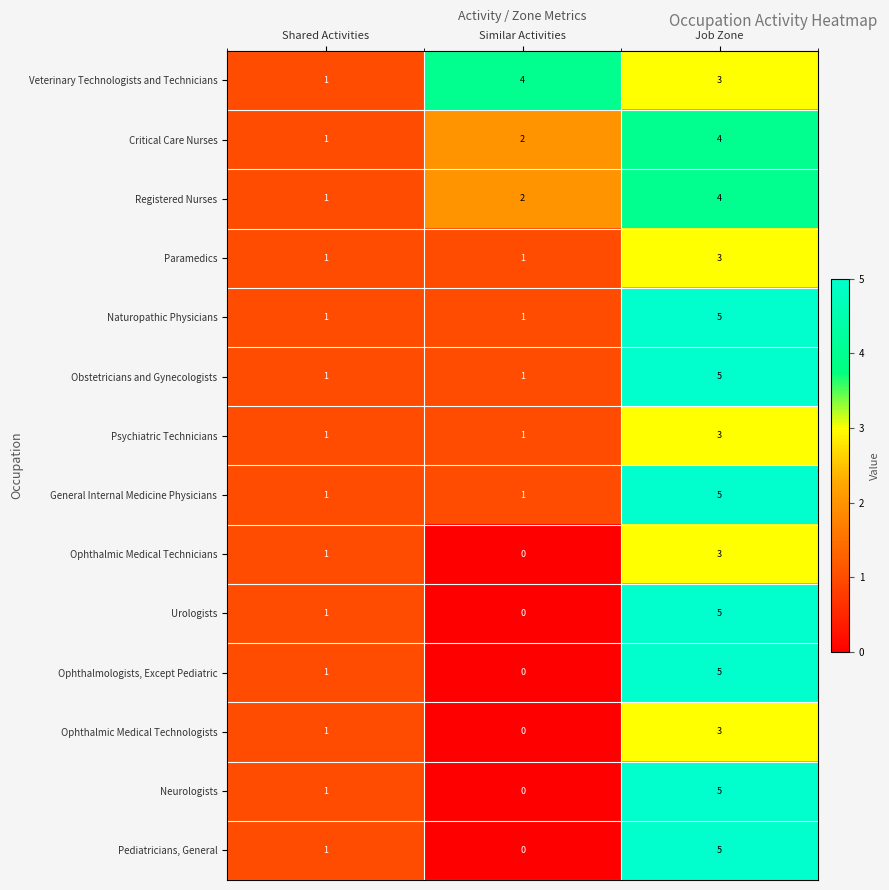

What is the greatest value displayed?

5